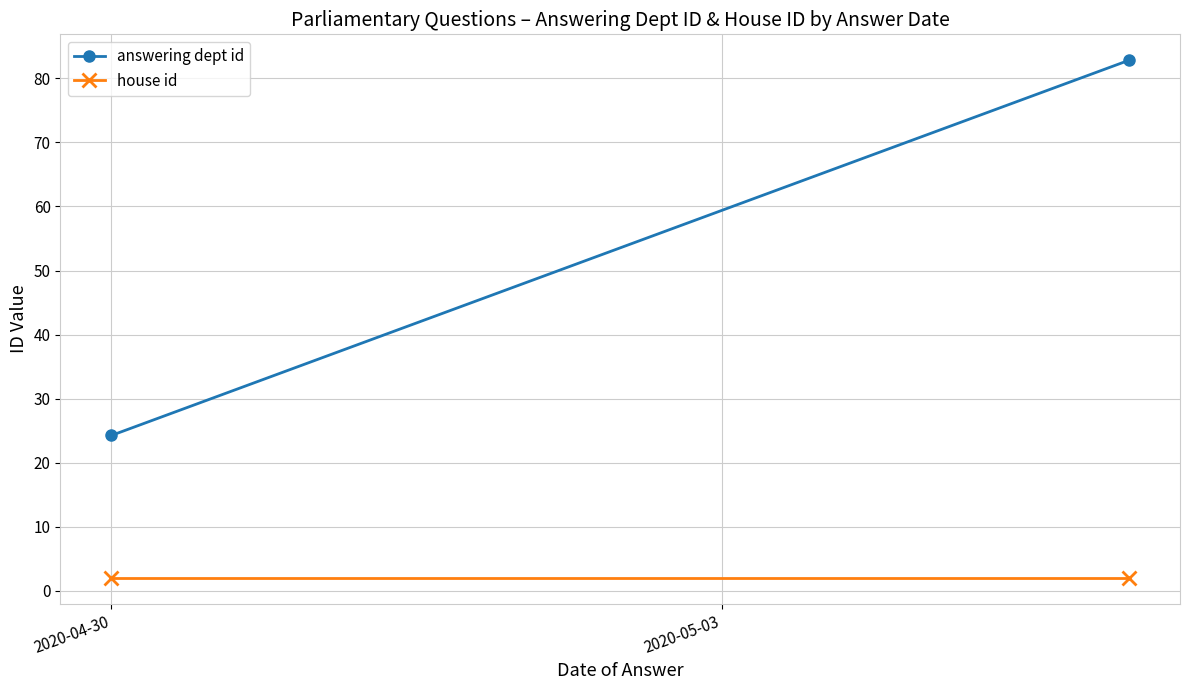

Where is house id nearest to the value 2?

2020-04-30